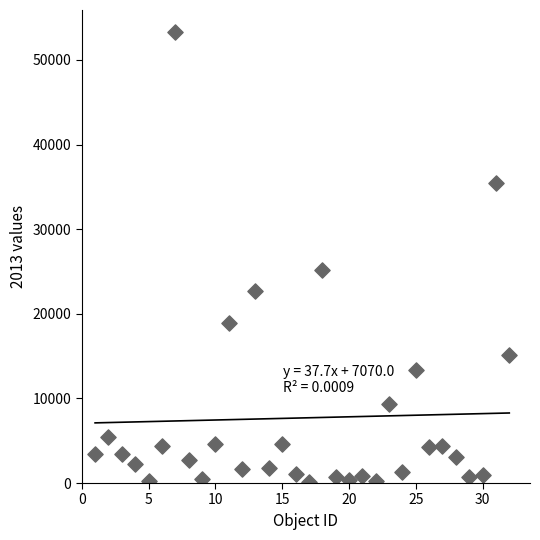

What Y value in the scatter plot is closest to 26690?

25147